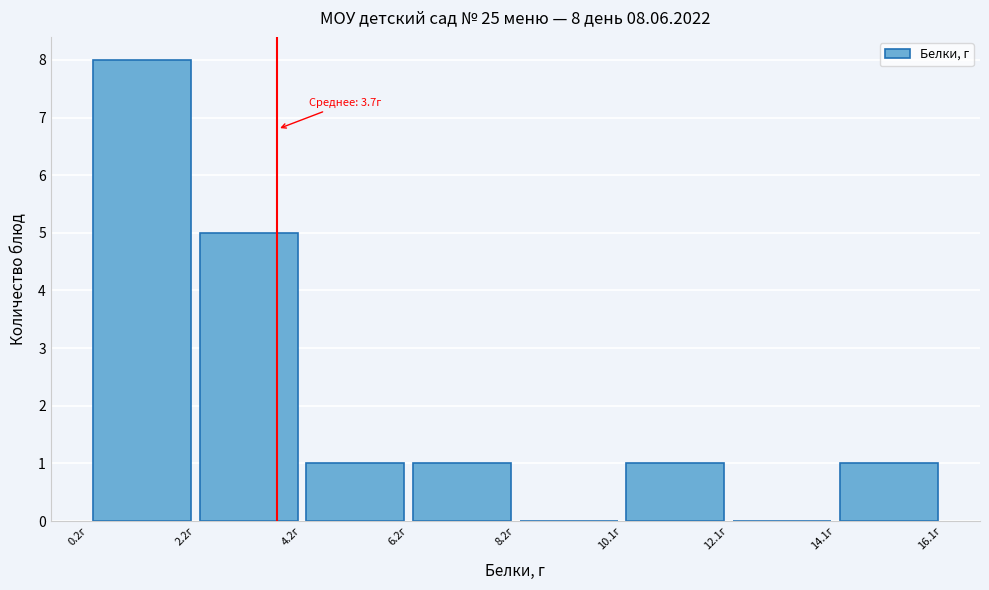

Over which range of the x-axis is the bar tallest?

0.2 to 2.2